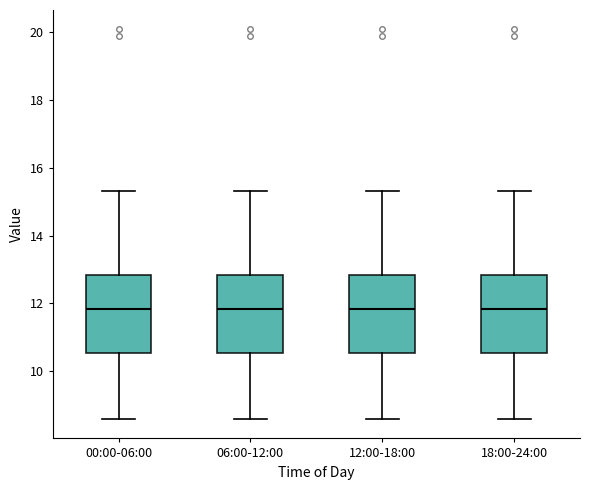

Reading left to right, transcribe this box plot: for each box, give where its median line is, the range the box spans, and where its two whiskers end, as read against the y-axis. The values are not printed on the chart, so give them approximately, as read against the axis.

00:00-06:00: median 11.8, box 10.6 to 12.8, whiskers 8.6 to 15.4
06:00-12:00: median 11.8, box 10.6 to 12.8, whiskers 8.6 to 15.4
12:00-18:00: median 11.8, box 10.6 to 12.8, whiskers 8.6 to 15.4
18:00-24:00: median 11.8, box 10.6 to 12.8, whiskers 8.6 to 15.4